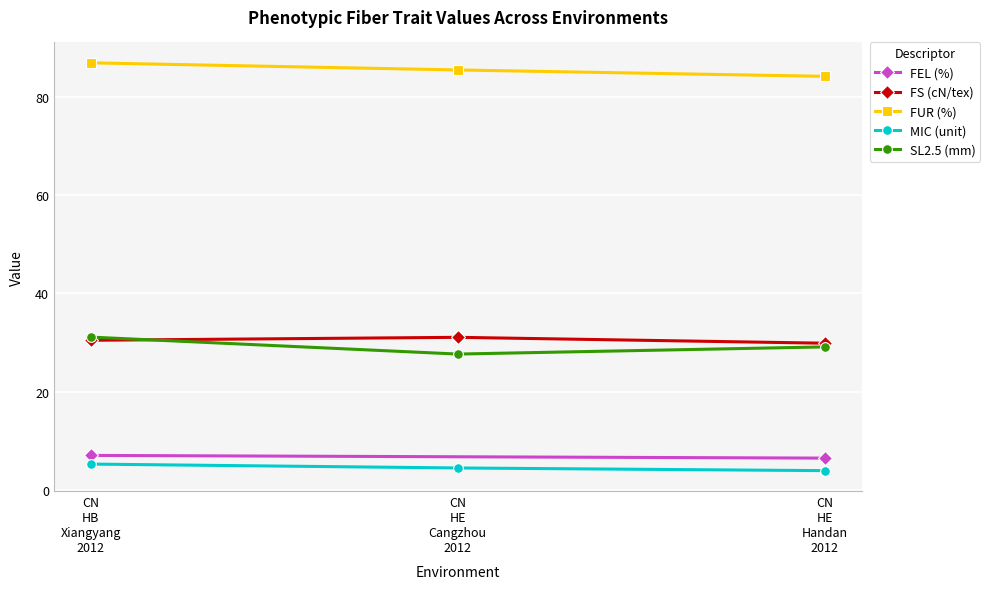

Which category has the lowest value in the FUR (%) series?

CN
HE
Handan
2012